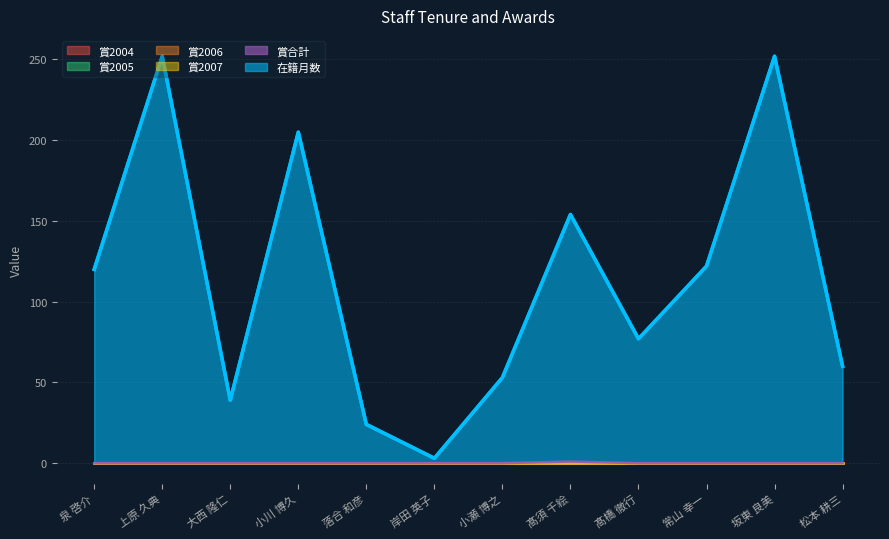

Reading right to left, list all the values displayed in this chart.

在籍月数: 松本 耕三=60	坂東 良美=252	常山 幸一=122	髙橋 徹行=77	髙須 千絵=154	小瀬 博之=53	岸田 英子=3	落合 和彦=24	小川 博久=205	大西 隆仁=39	上原 久典=252	泉 啓介=120
賞合計: 松本 耕三=0	坂東 良美=0	常山 幸一=0	髙橋 徹行=0	髙須 千絵=1	小瀬 博之=0	岸田 英子=0	落合 和彦=0	小川 博久=0	大西 隆仁=0	上原 久典=0	泉 啓介=0
賞2007: 松本 耕三=0	坂東 良美=0	常山 幸一=0	髙橋 徹行=0	髙須 千絵=0	小瀬 博之=0	岸田 英子=0	落合 和彦=0	小川 博久=0	大西 隆仁=0	上原 久典=0	泉 啓介=0
賞2004: 松本 耕三=0	坂東 良美=0	常山 幸一=0	髙橋 徹行=0	髙須 千絵=0	小瀬 博之=0	岸田 英子=0	落合 和彦=0	小川 博久=0	大西 隆仁=0	上原 久典=0	泉 啓介=0
賞2005: 松本 耕三=0	坂東 良美=0	常山 幸一=0	髙橋 徹行=0	髙須 千絵=0	小瀬 博之=0	岸田 英子=0	落合 和彦=0	小川 博久=0	大西 隆仁=0	上原 久典=0	泉 啓介=0
賞2006: 松本 耕三=0	坂東 良美=0	常山 幸一=0	髙橋 徹行=0	髙須 千絵=0	小瀬 博之=0	岸田 英子=0	落合 和彦=0	小川 博久=0	大西 隆仁=0	上原 久典=0	泉 啓介=0